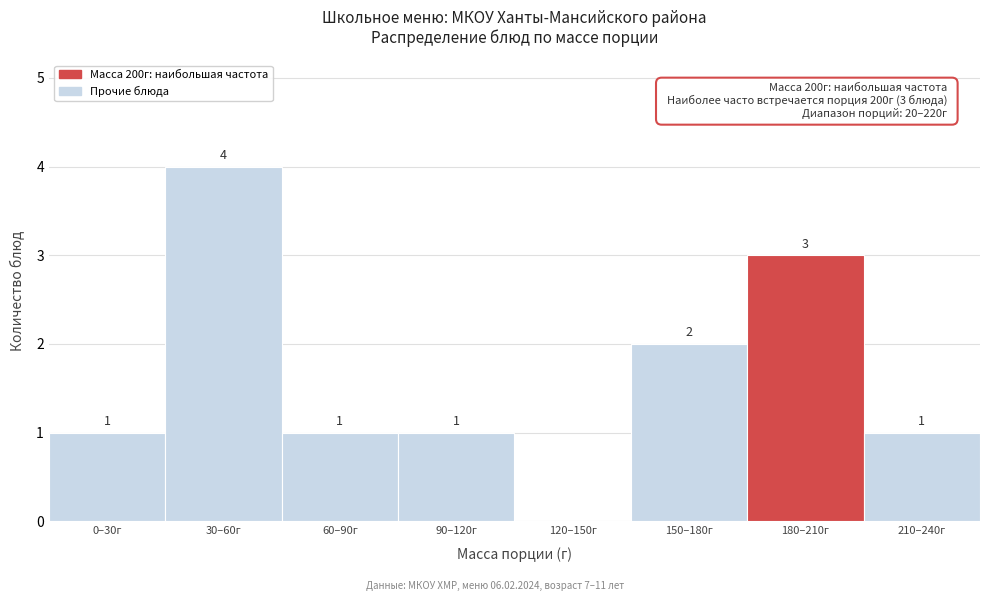

Reading right to left, list all the values displayed in this chart.

210–240г=1	180–210г=3	150–180г=2	120–150г=0	90–120г=1	60–90г=1	30–60г=4	0–30г=1